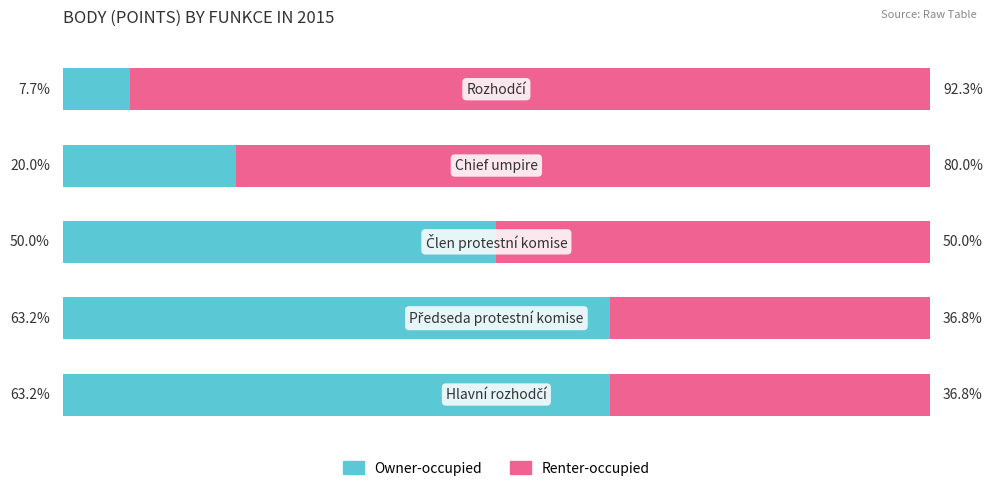

Rank the series by their maximum value, from lowest to highest.

Owner-occupied, Renter-occupied